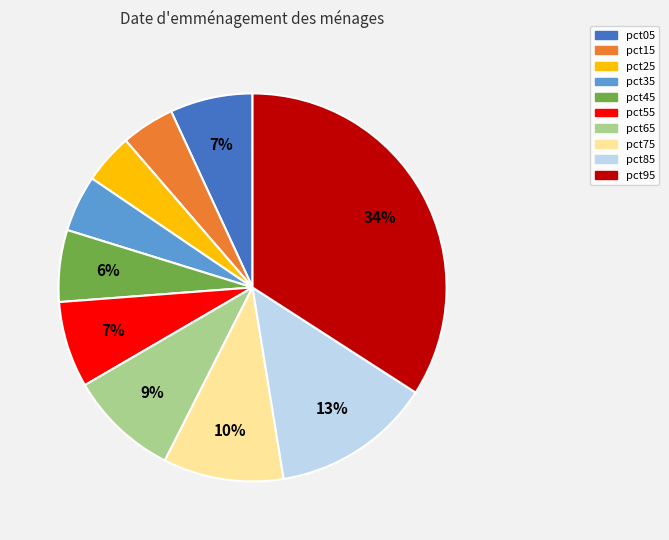

Do pct95 and pct05 together represent more than half of the pie?

No